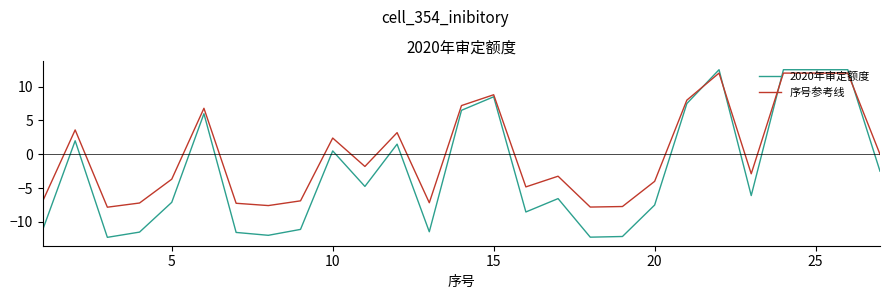

List the series in order of their overall mean, highest first.

序号参考线, 2020年审定额度